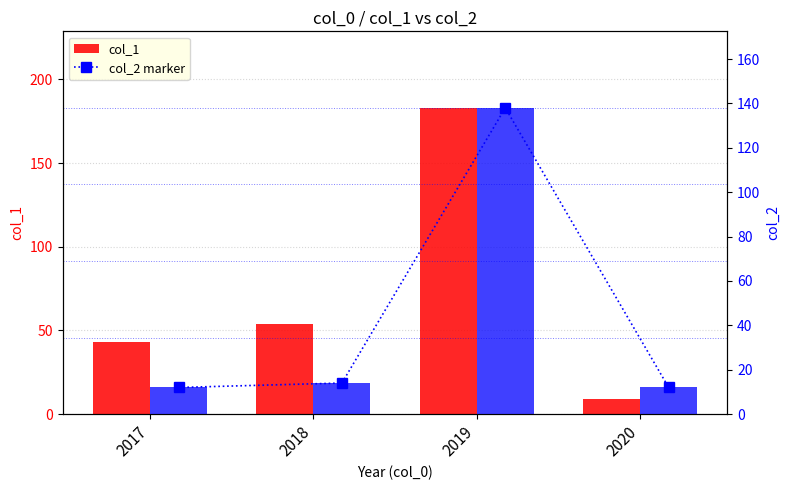

Reading right to left, what are all the values shown in this chart?

col_1: 9	183	54	43
col_2 marker: 12	138	14	12
col_2: 12	138	14	12